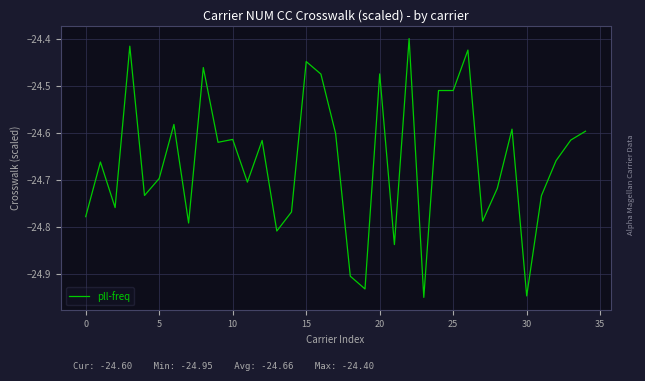

Is this an area chart (filled region under the line)?

No